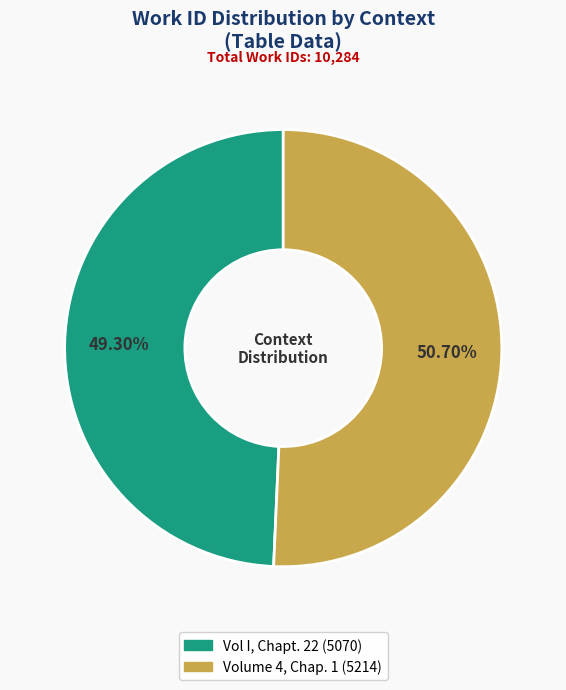

To the nearest percent, what is the difference between the largest and smallest slice percentages?

1%